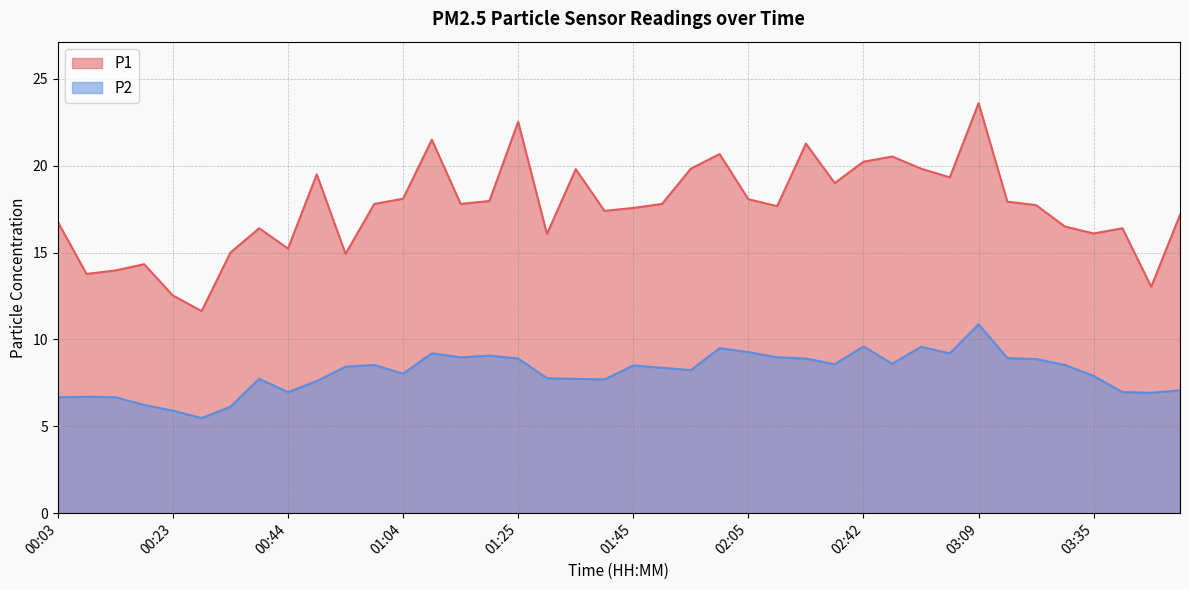

What position from the left is 00:28?

6